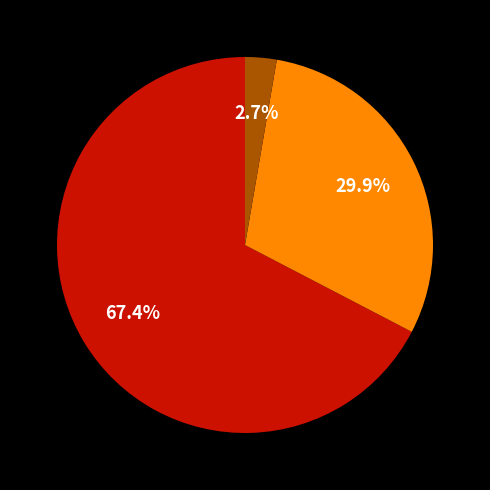

Is there any slice that represents more than half of the pie?

Yes